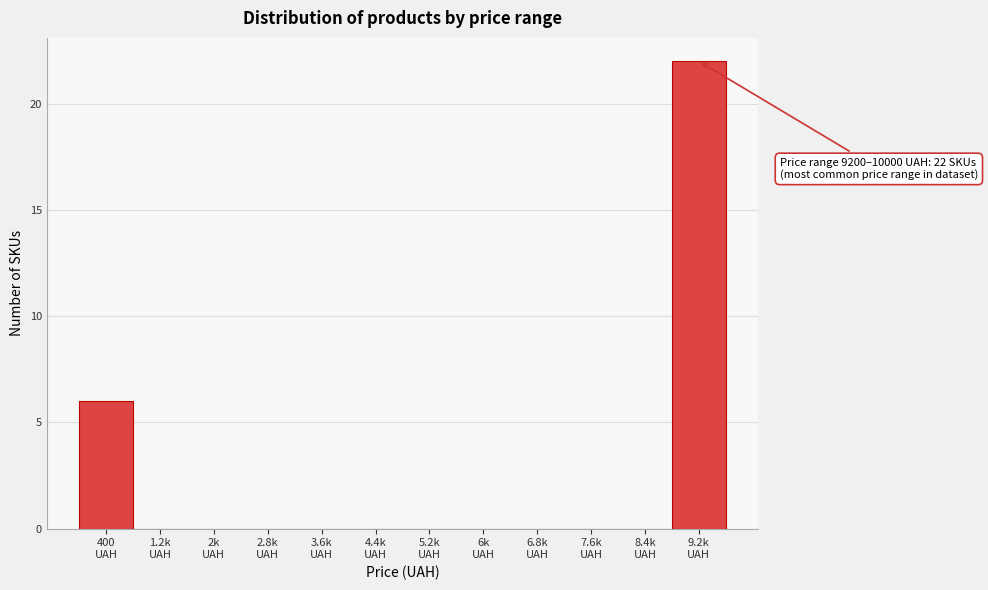

What is the maximum value shown in the chart?

22